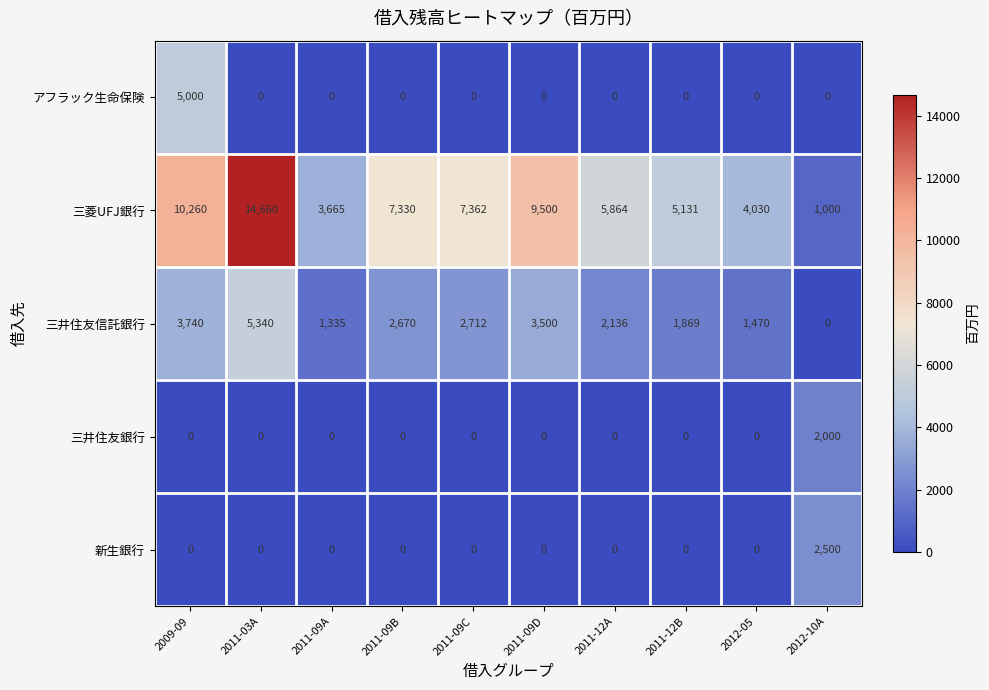

The アフラック生命保険 series shows 0 at 2011-09D. True or false?

True